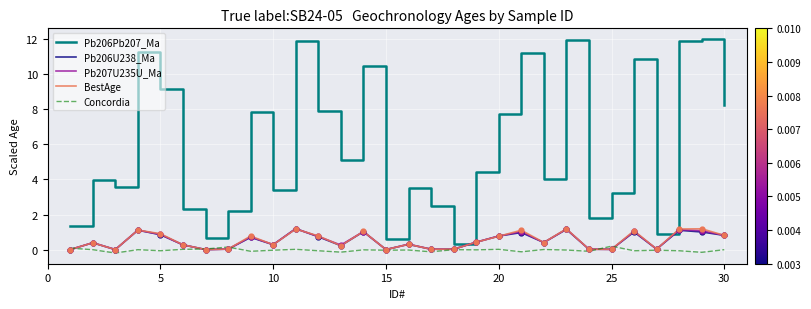

Which series has the largest total across all categories?

Pb206Pb207_Ma